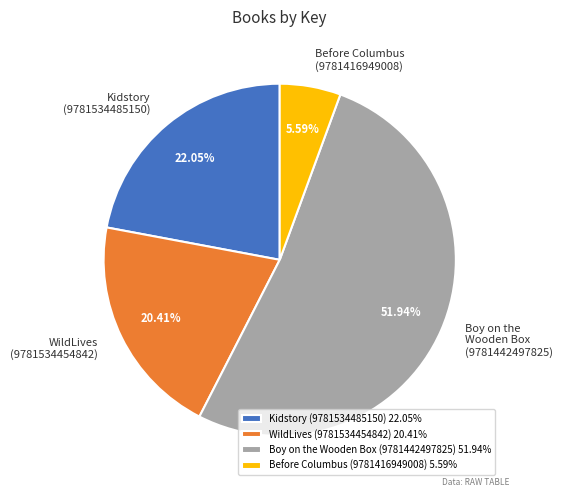

Is the sum of Kidstory (9781534485150) and WildLives (9781534454842) greater than half?

No